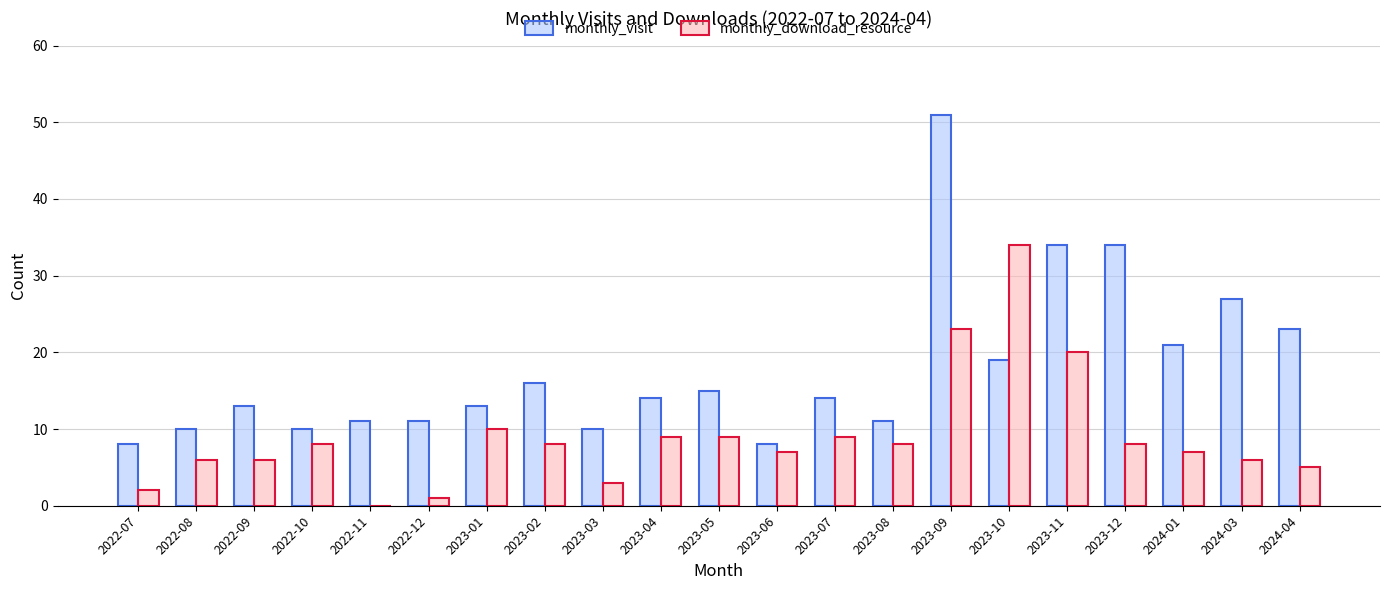

At which category is the sum across all series the highest?

2023-09